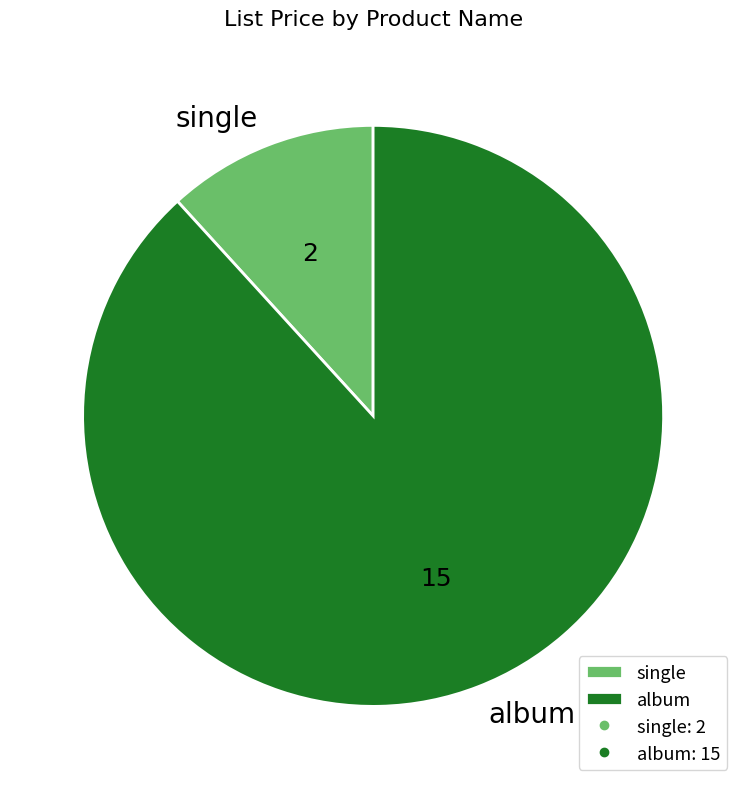

How many segments does this pie chart have?

2